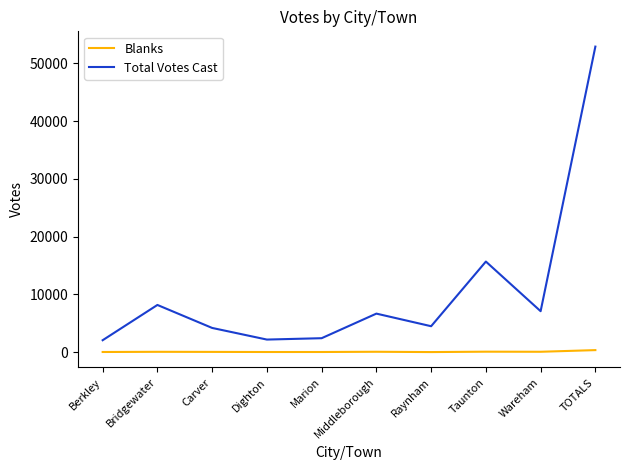

How many lines are shown in the chart?

2